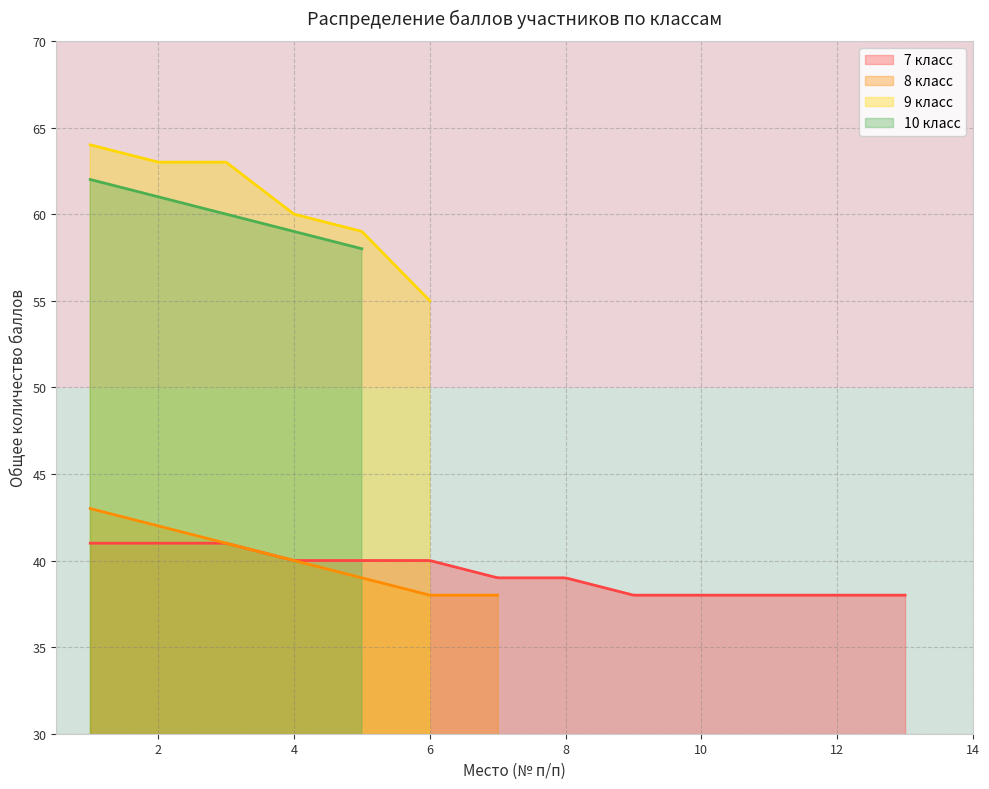

What is the lowest value of the 7 класс series?

38.0